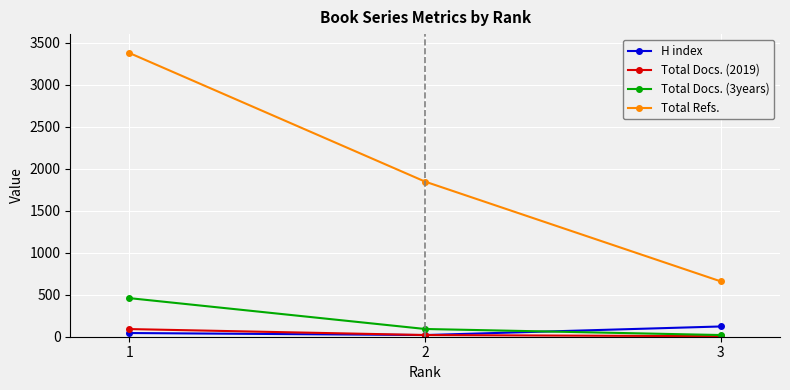

How many data points in Total Docs. (3years) are less than 92?

1